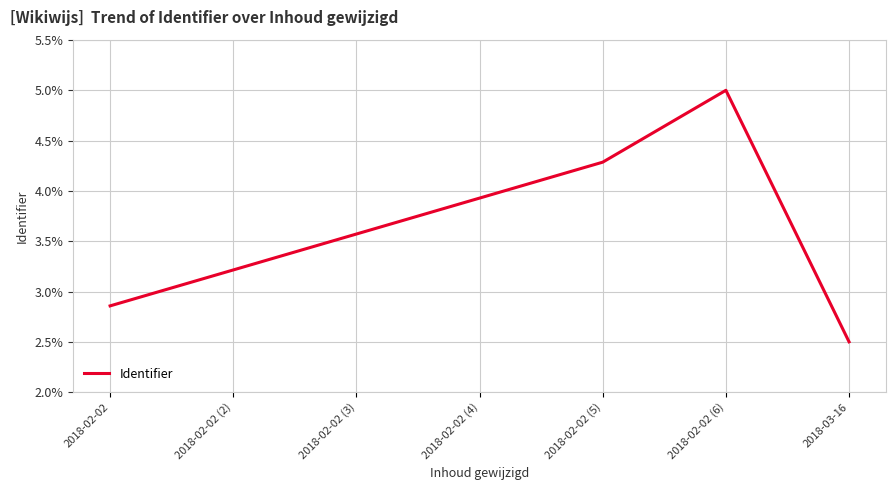

Count the number of values greater than 3.

5